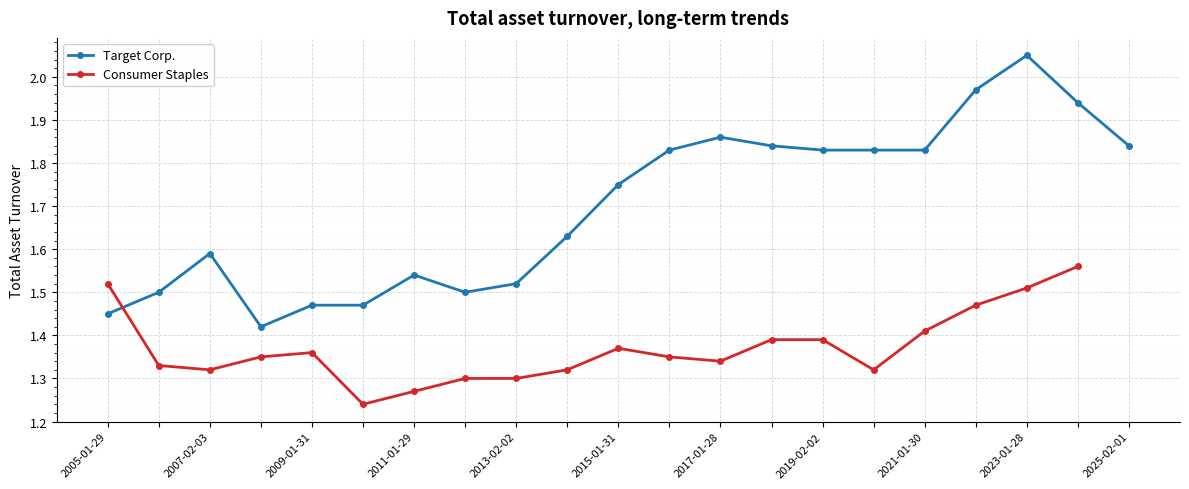

What is the sum of the values at 2018-02-03 and 2022-01-29?

3.8